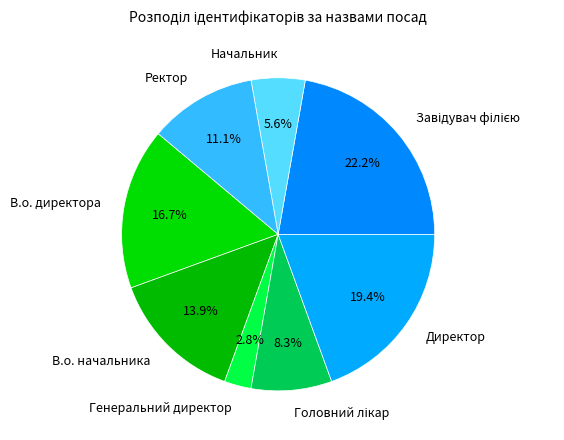

How much of the chart is everything except Генеральний директор?

97.2%